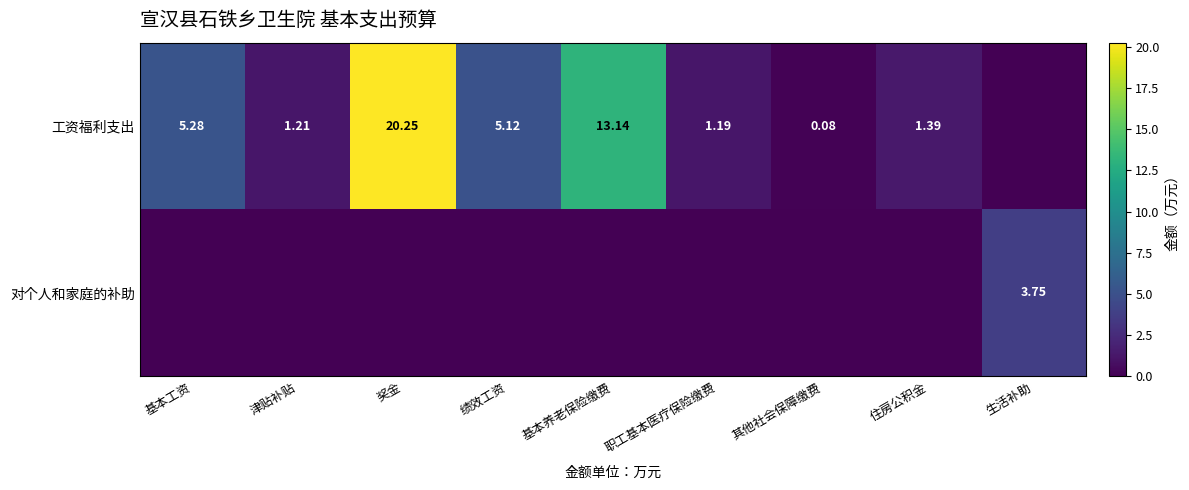

What is the difference between the maximum and second lowest values in the 对个人和家庭的补助 series?

3.8